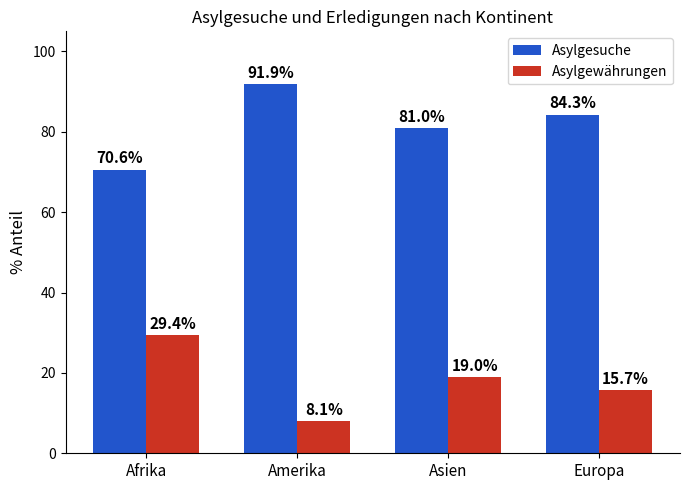

Does the chart contain any negative values?

No